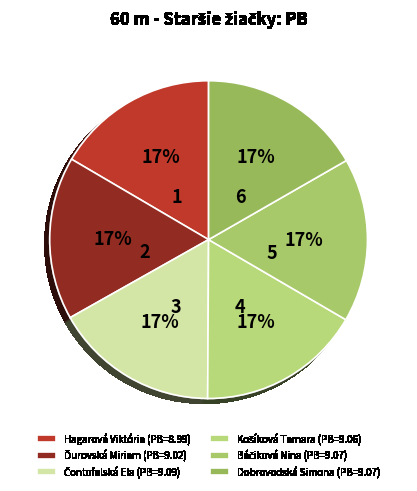

The Dobrovodská Simona slice represents 25% of the pie. True or false?

False